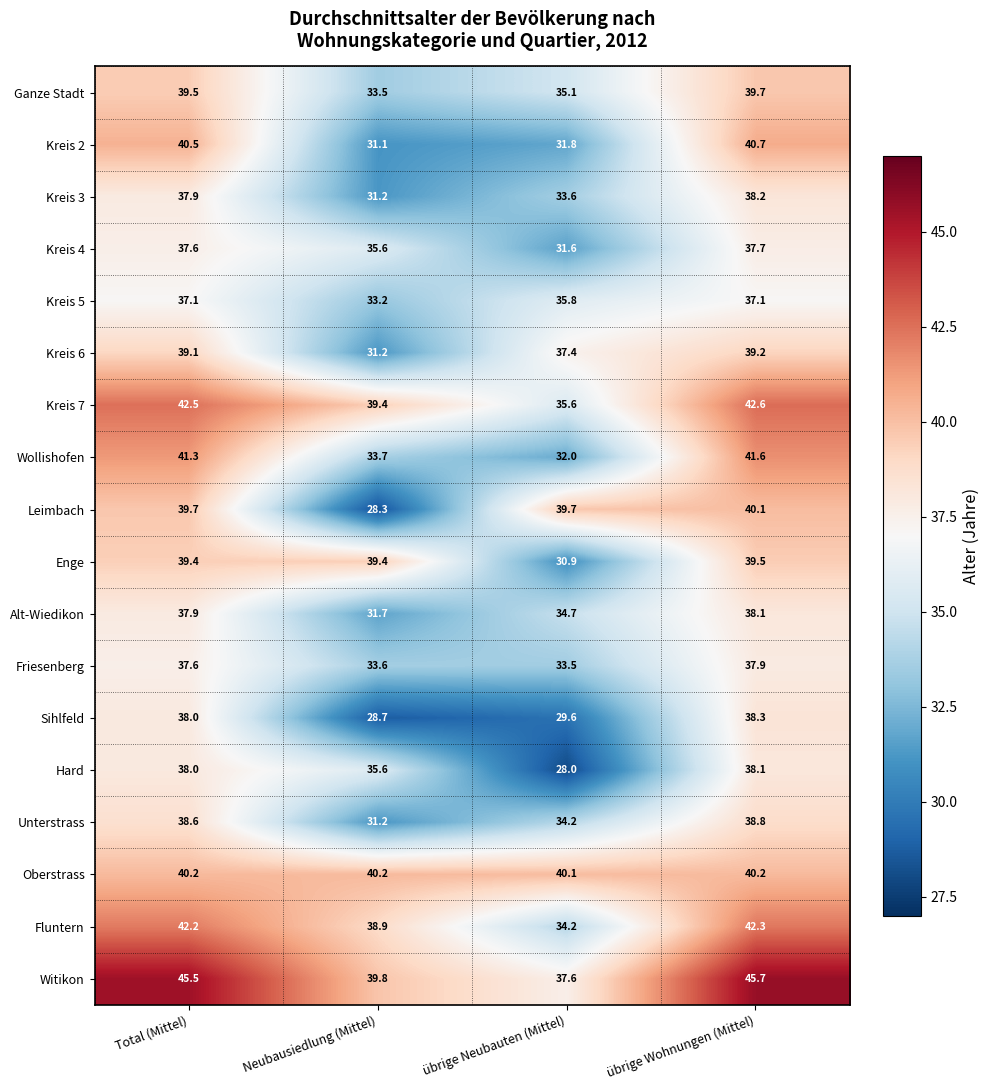

What is the difference between the Wollishofen values at übrige Neubauten (Mittel) and übrige Wohnungen (Mittel)?

9.6